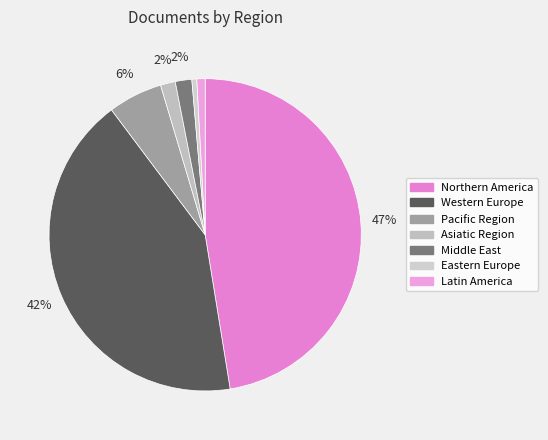

Which category has the biggest portion of the pie?

Northern America